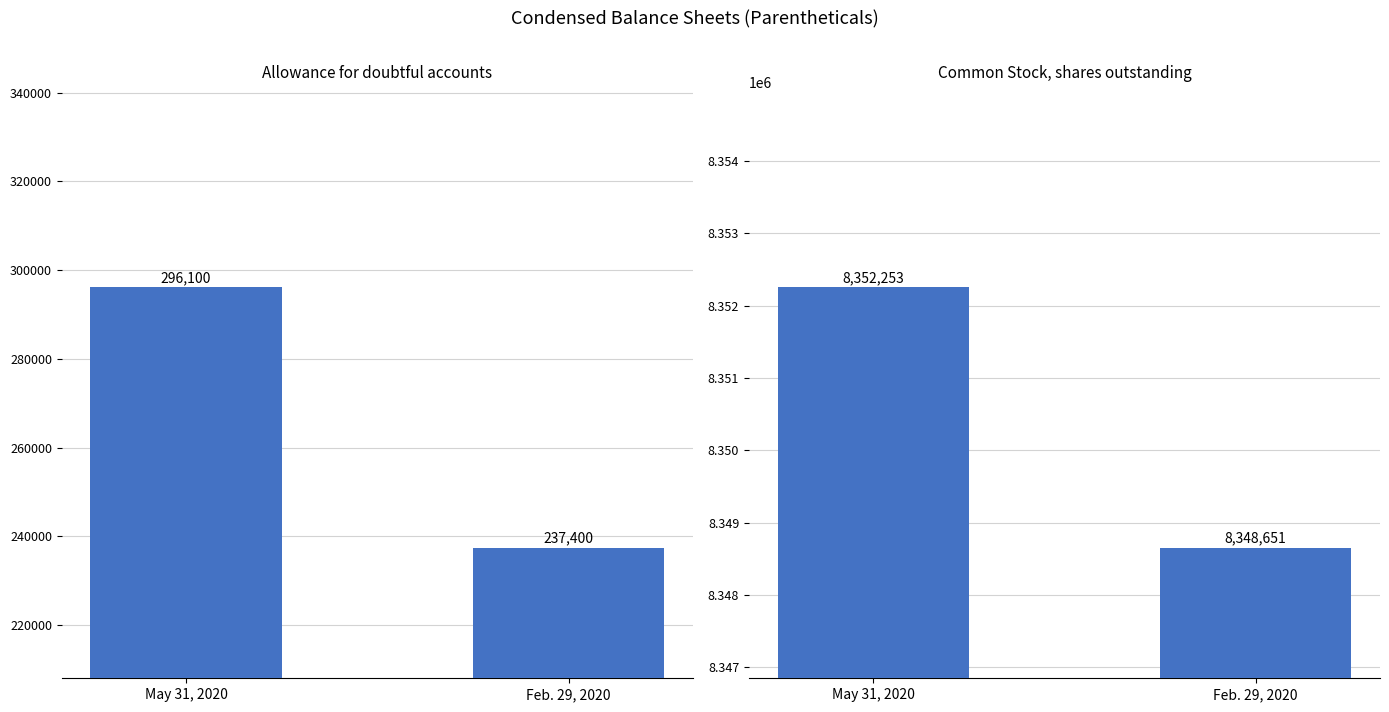

Which series has the widest spread of values?

Allowance for doubtful accounts